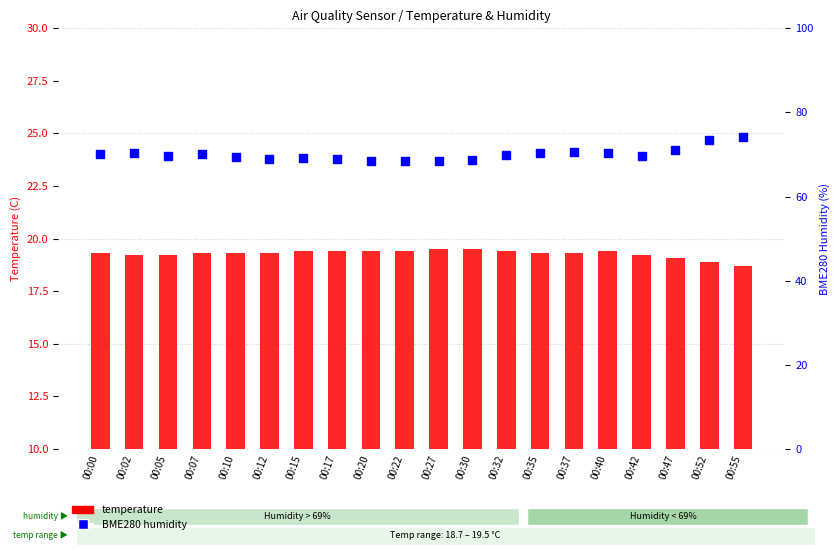

What is the total value across all series at 00:05?

89.0